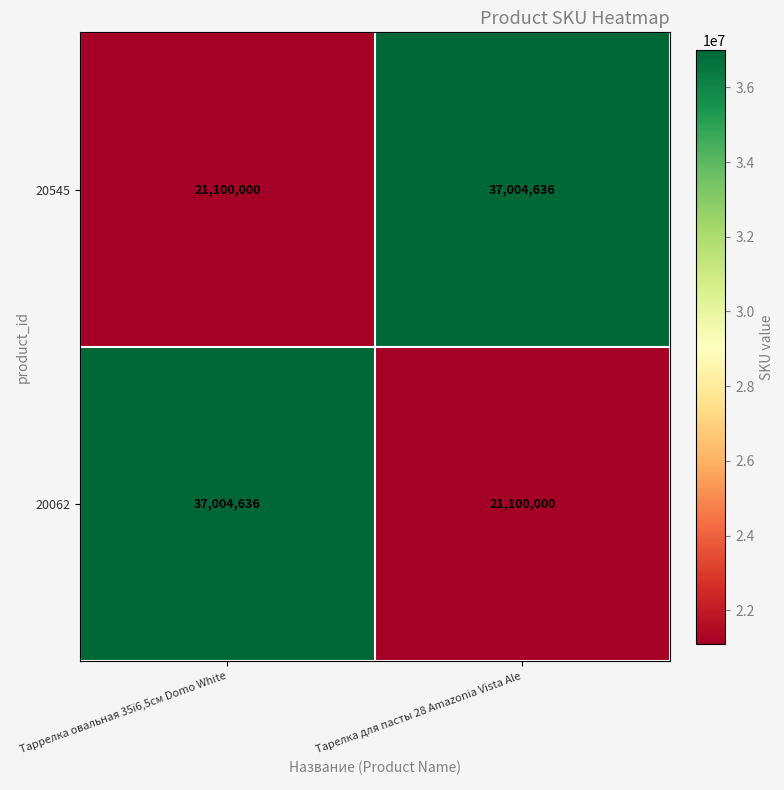

What is the total value across all series at Тарелка для пасты 28 Amazonia Vista Ale?

58104636